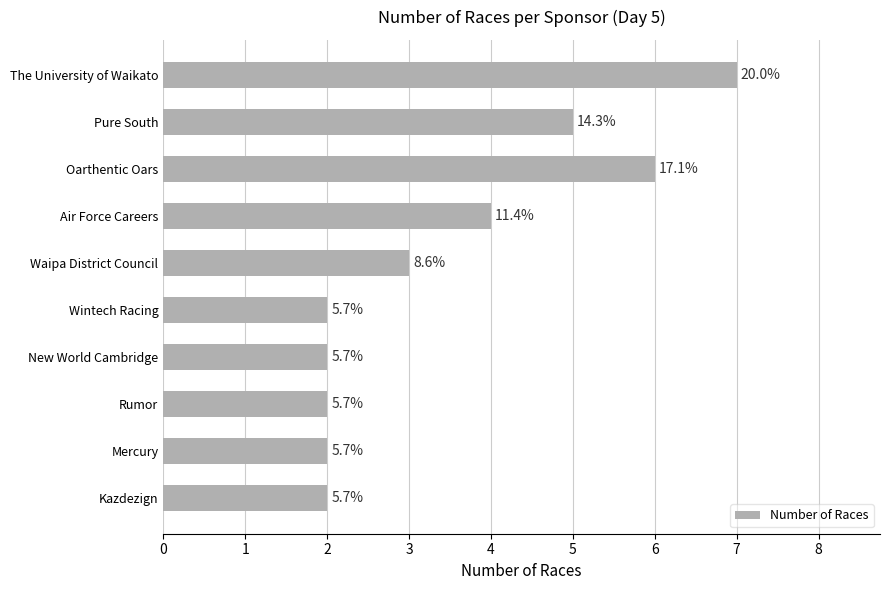

Are the bars horizontal?

Yes